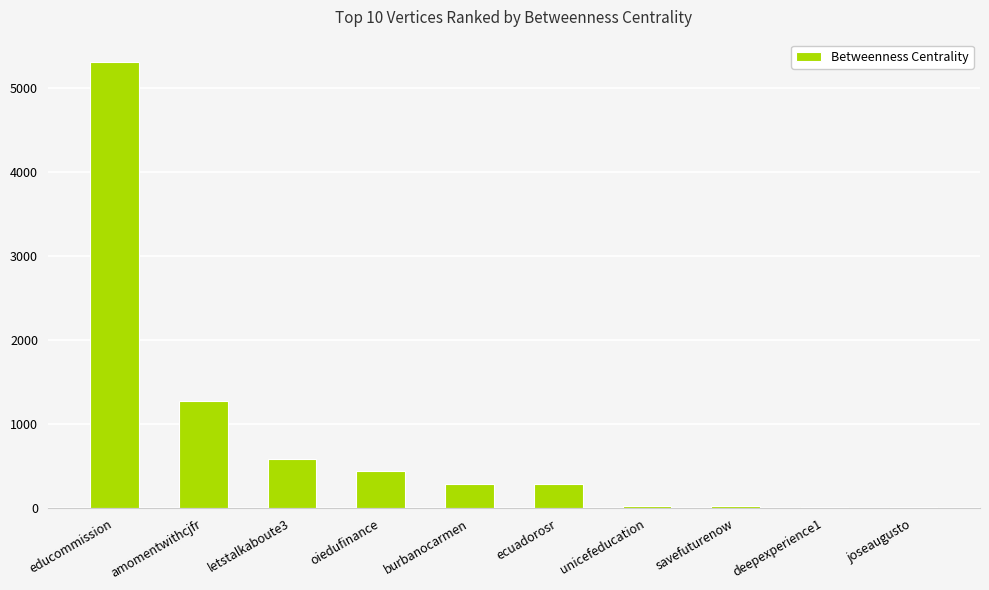

Which category has the highest value across all series?

educommission